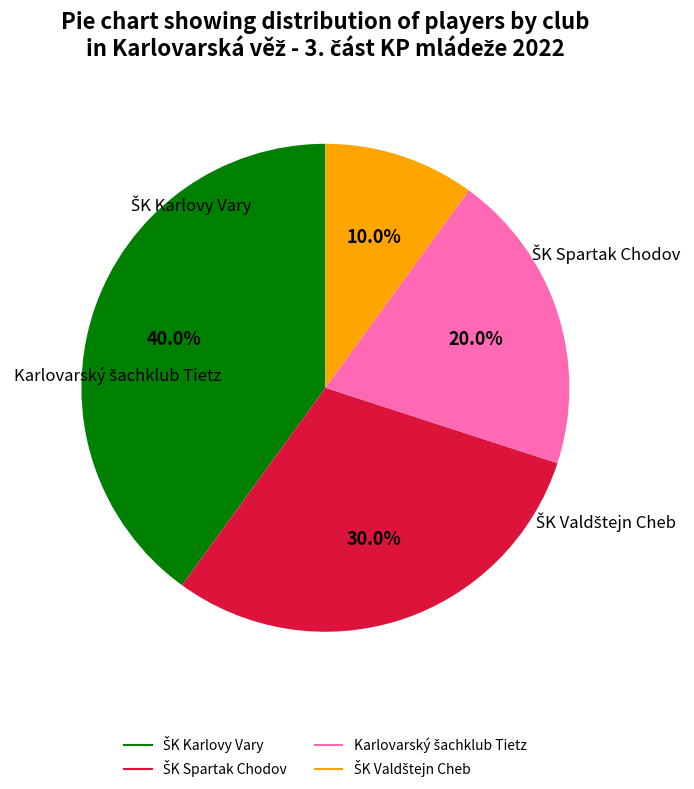

Count the number of slices in the pie.

4